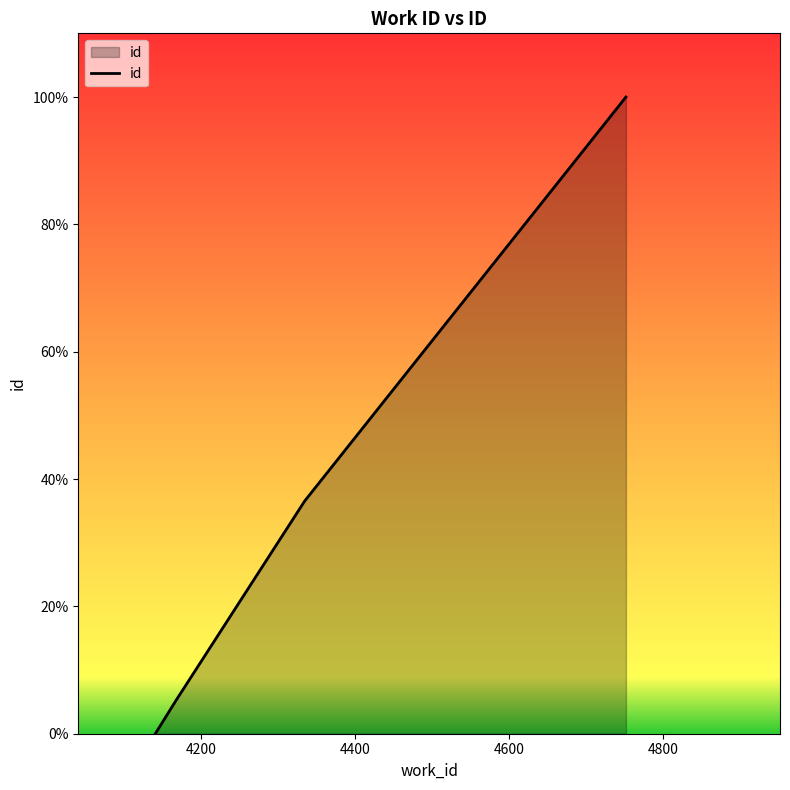

What is the average value?

35.5